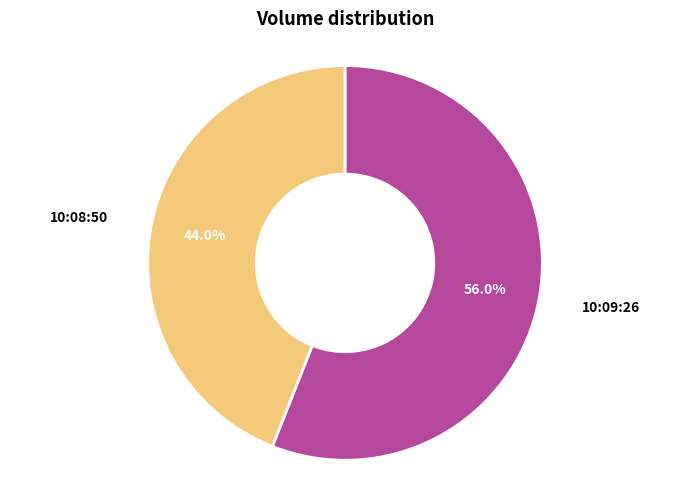

Is there any slice that represents more than half of the pie?

Yes